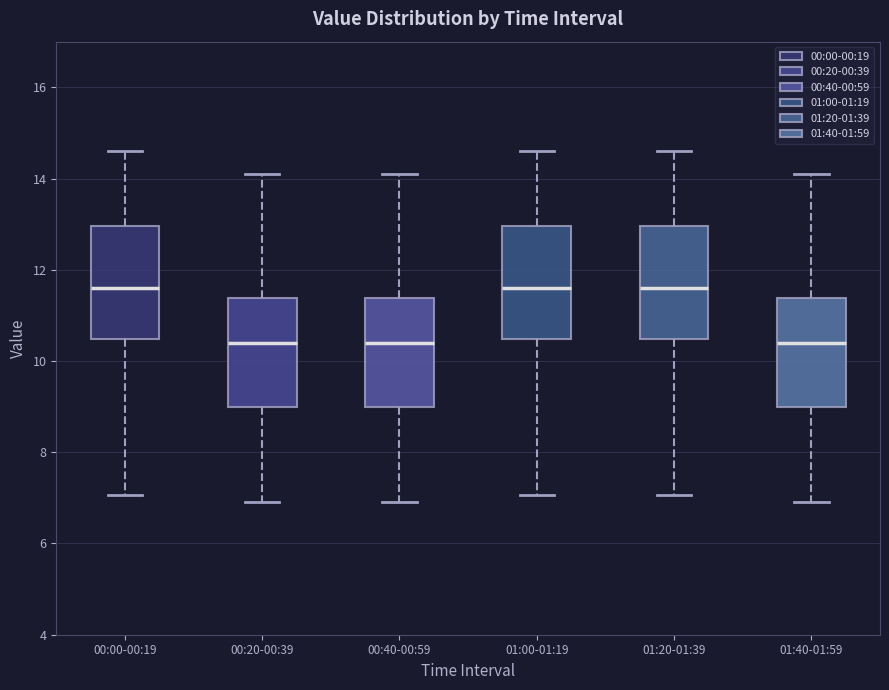

Reading left to right, transcribe this box plot: for each box, give where its median line is, the range the box spans, and where its two whiskers end, as read against the y-axis. The values are not printed on the chart, so give them approximately, as read against the axis.

00:00-00:19: median 11.6, box 10.4 to 13.0, whiskers 7.0 to 14.6
00:20-00:39: median 10.4, box 9.0 to 11.4, whiskers 7.0 to 14.2
00:40-00:59: median 10.4, box 9.0 to 11.4, whiskers 7.0 to 14.2
01:00-01:19: median 11.6, box 10.4 to 13.0, whiskers 7.0 to 14.6
01:20-01:39: median 11.6, box 10.4 to 13.0, whiskers 7.0 to 14.6
01:40-01:59: median 10.4, box 9.0 to 11.4, whiskers 7.0 to 14.2